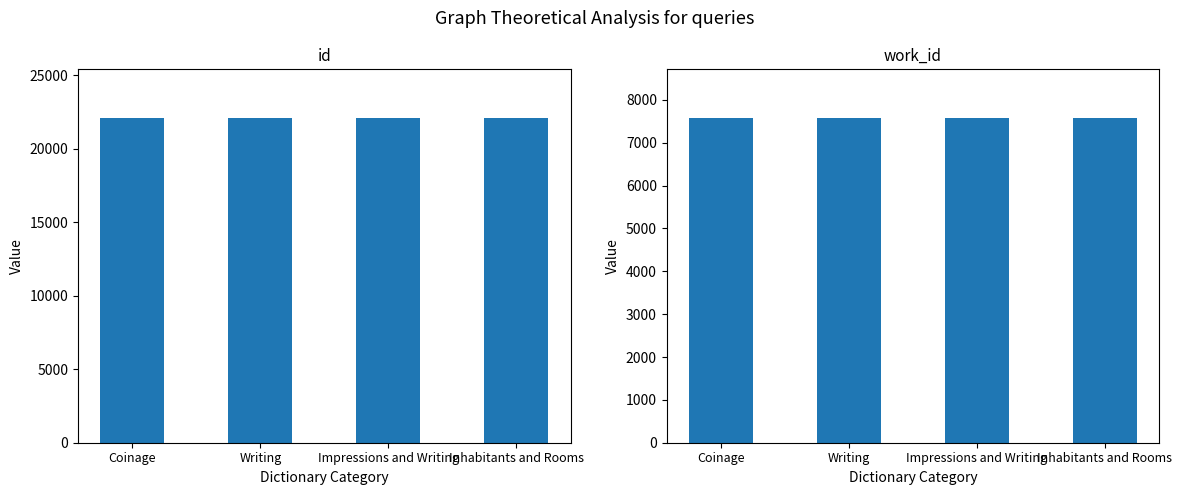

Which series has the largest range (max minus min)?

id